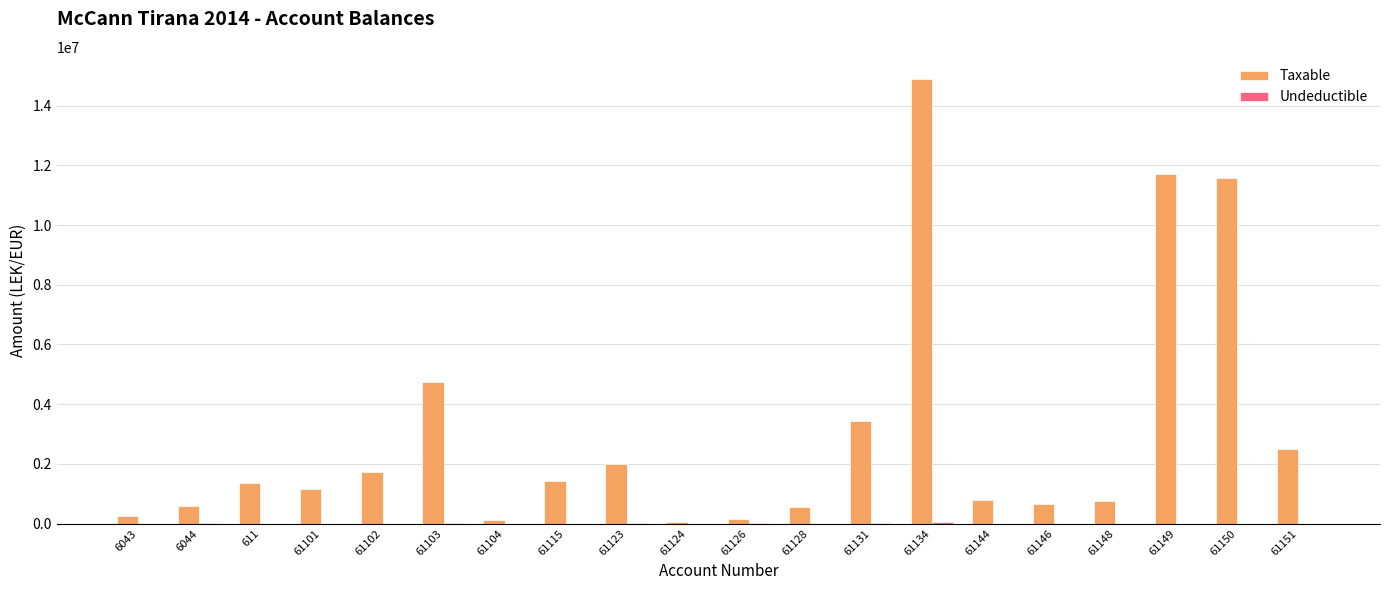

Between 61104 and 61115, which series saw the biggest shift?

Taxable